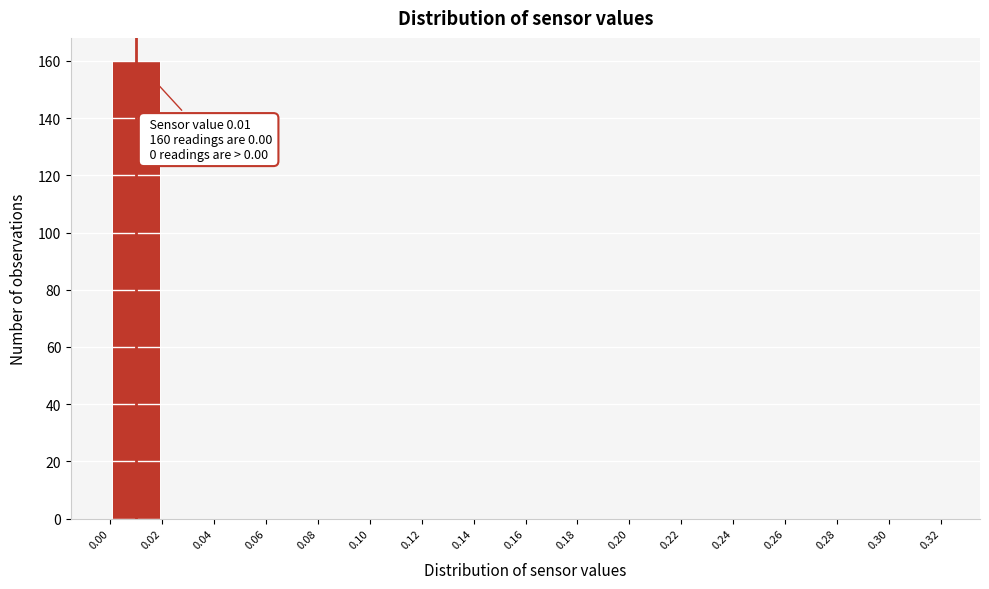

Which range on the x-axis has the tallest bar?

0.00 to 0.02